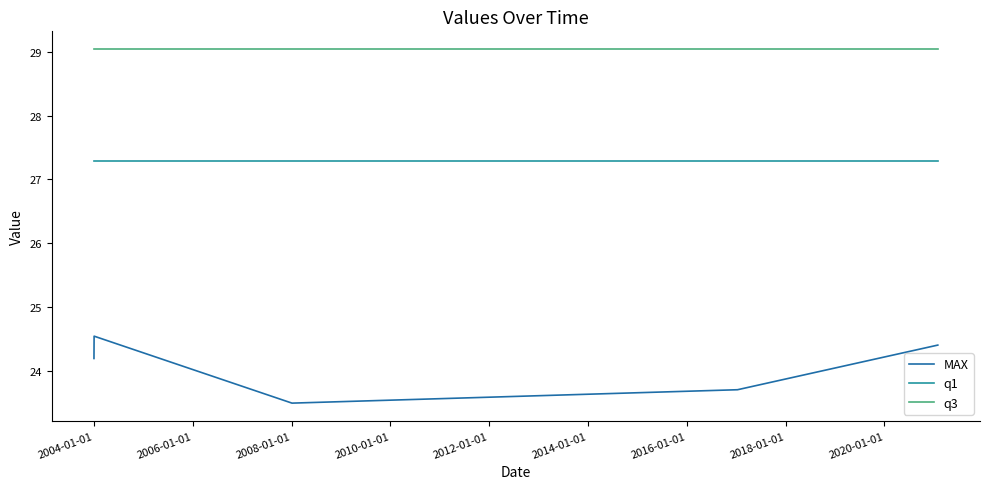

Which series has the widest spread of values?

MAX